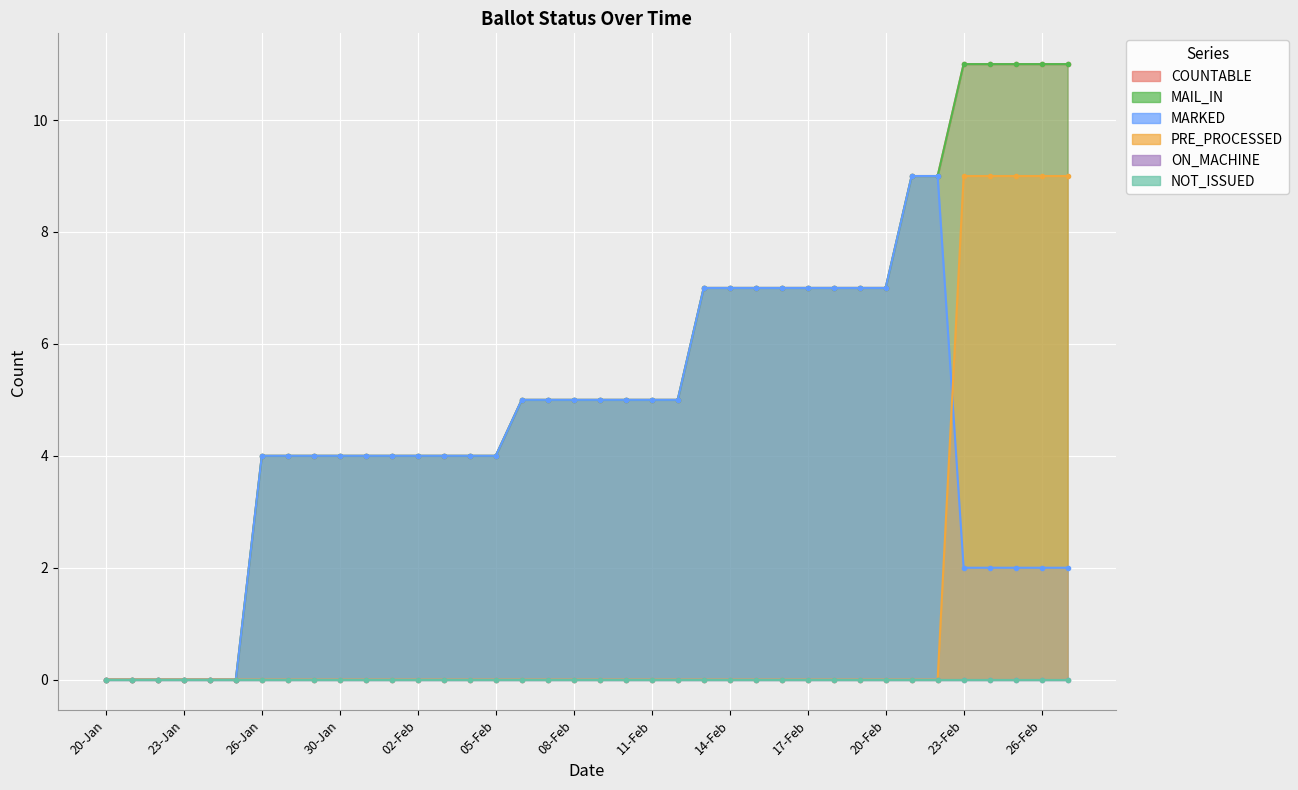

True or false: PRE_PROCESSED and MAIL_IN intersect in this chart.

False